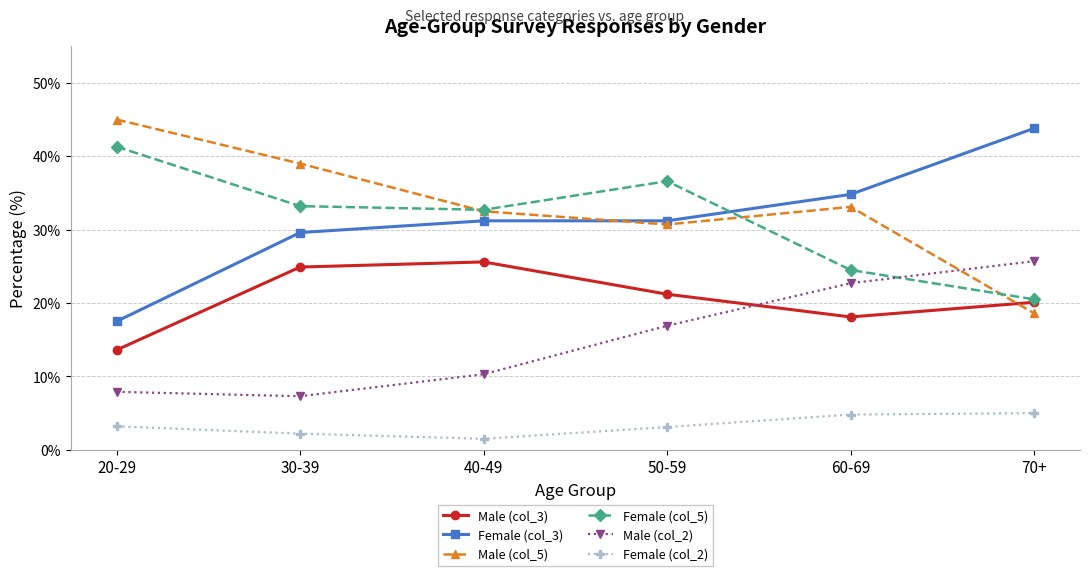

Where is the first local minimum for Male (col_2)?

30-39